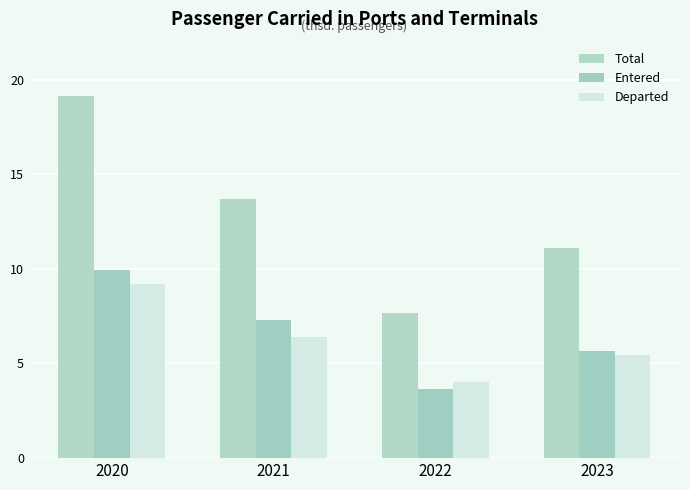

At which label does Departed first exceed 6?

2020